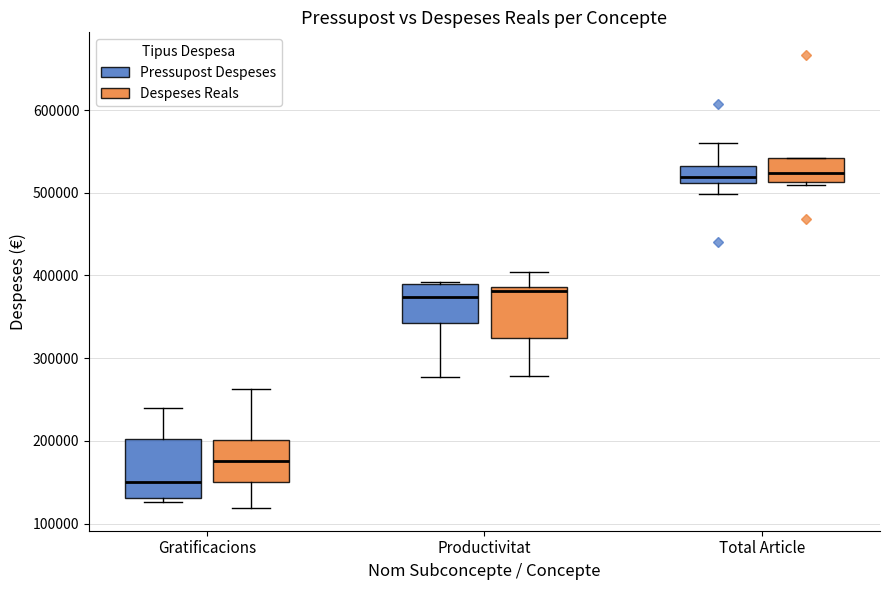

Where does the upper whisker of the box for Gratificacions (Despeses Reals) end on the y-axis? The values are not printed on the chart, so give them approximately, as read against the axis.

260000